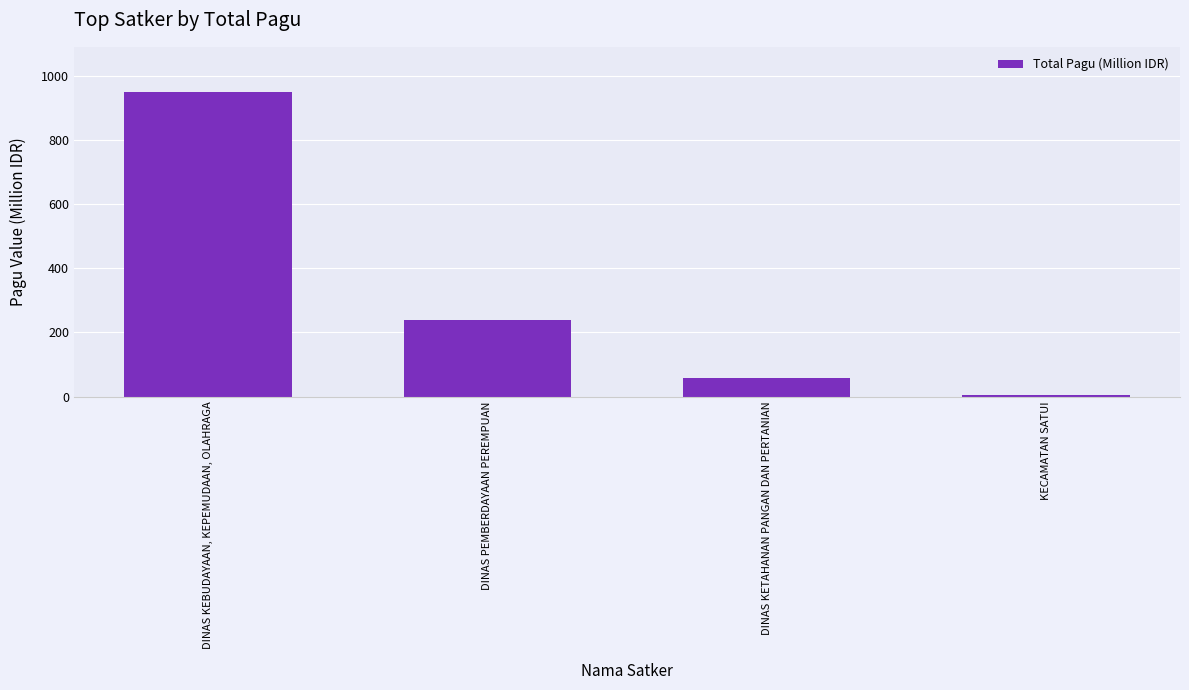

Are the bars grouped side by side (vs. stacked)?

No